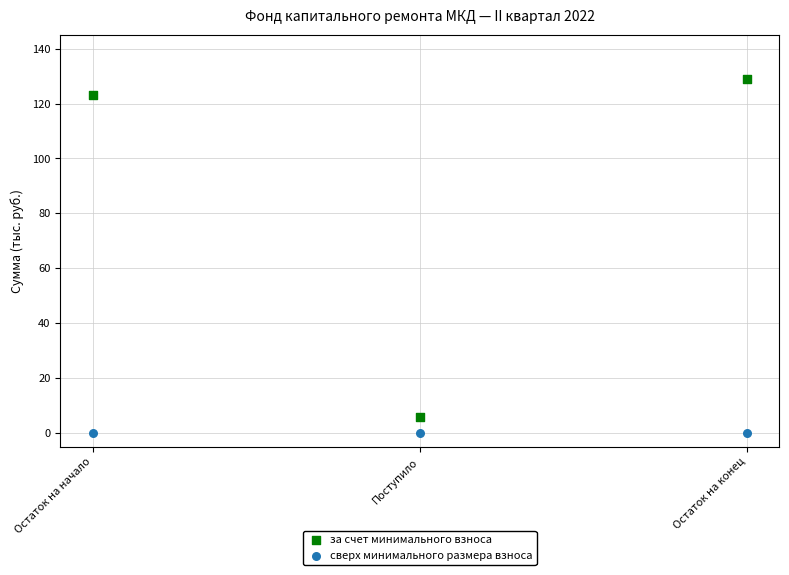

What are all the series names shown in the legend?

за счет минимального взноса, сверх минимального размера взноса